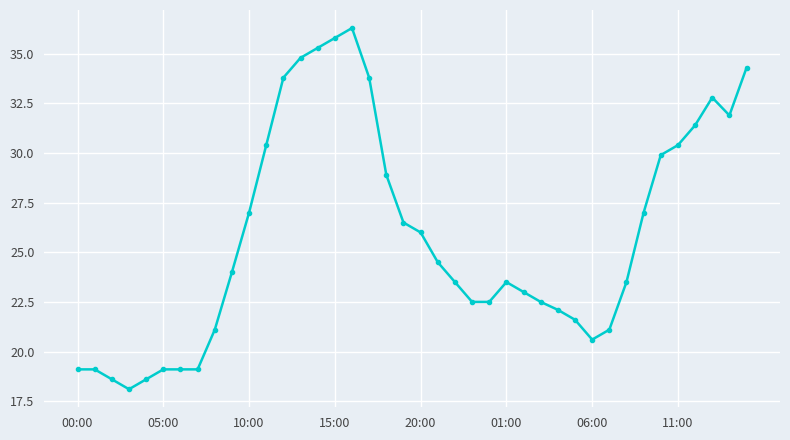

Does the chart display data point markers on the line(s)?

Yes